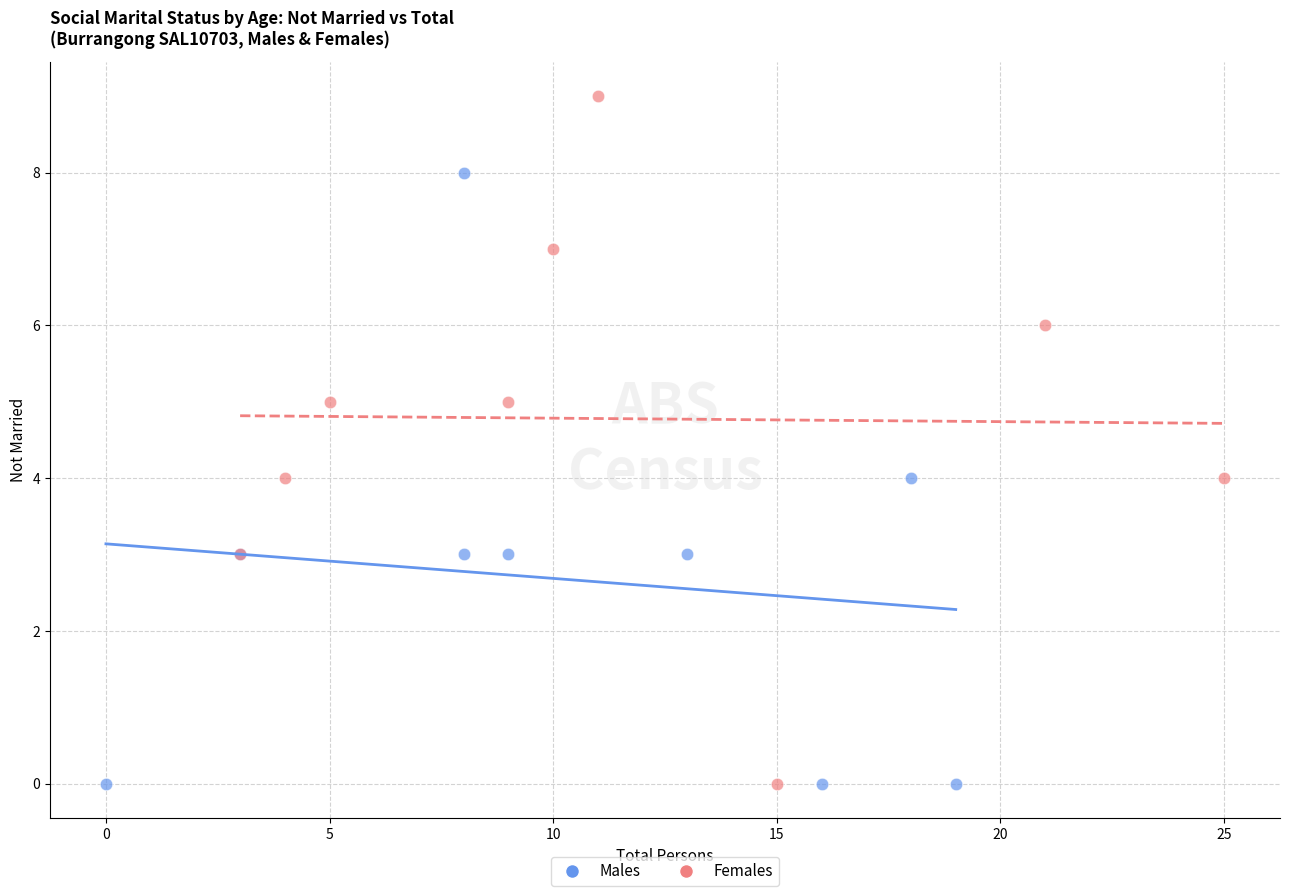

What are all the series names shown in the legend?

Males, Females